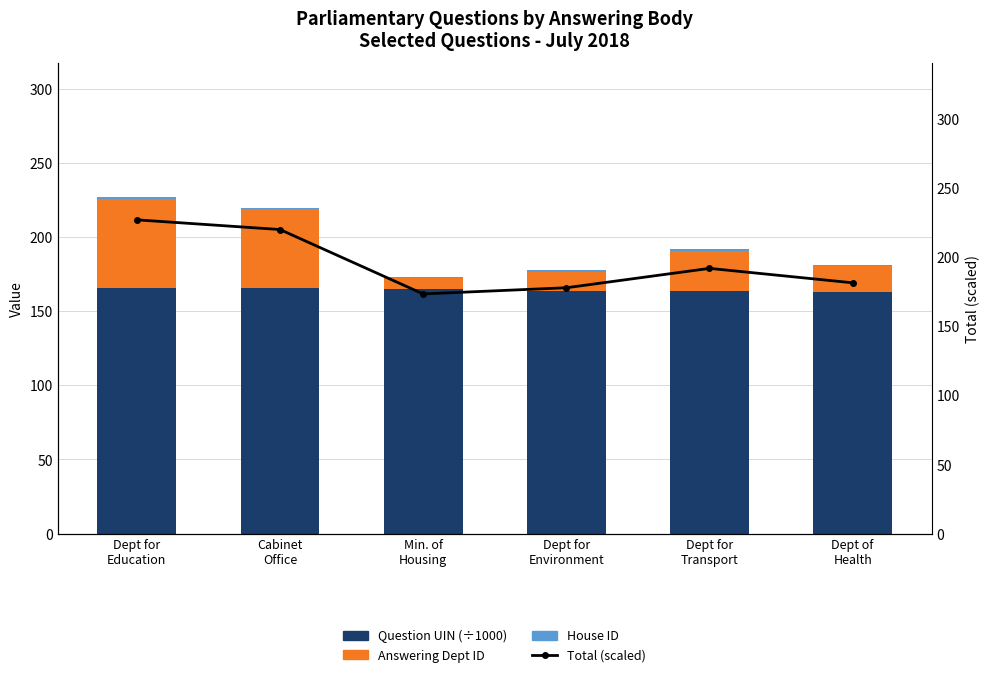

What position from the right is Dept for
Education?

6